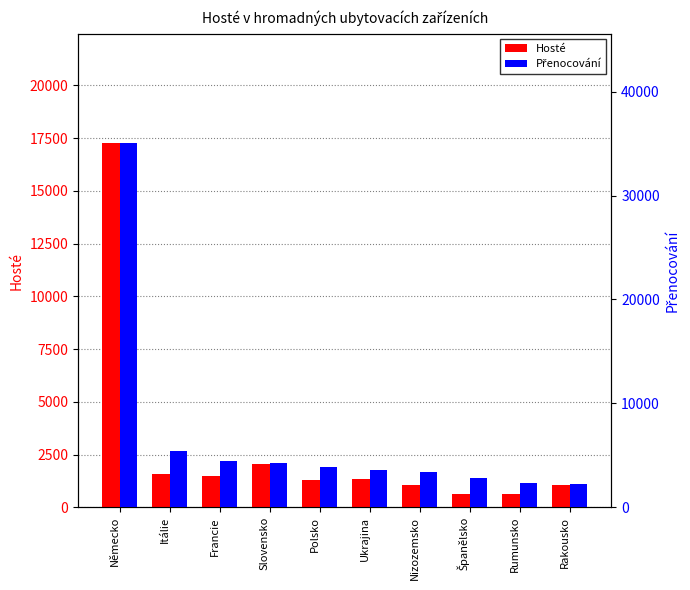

How many bars are there in total?

20